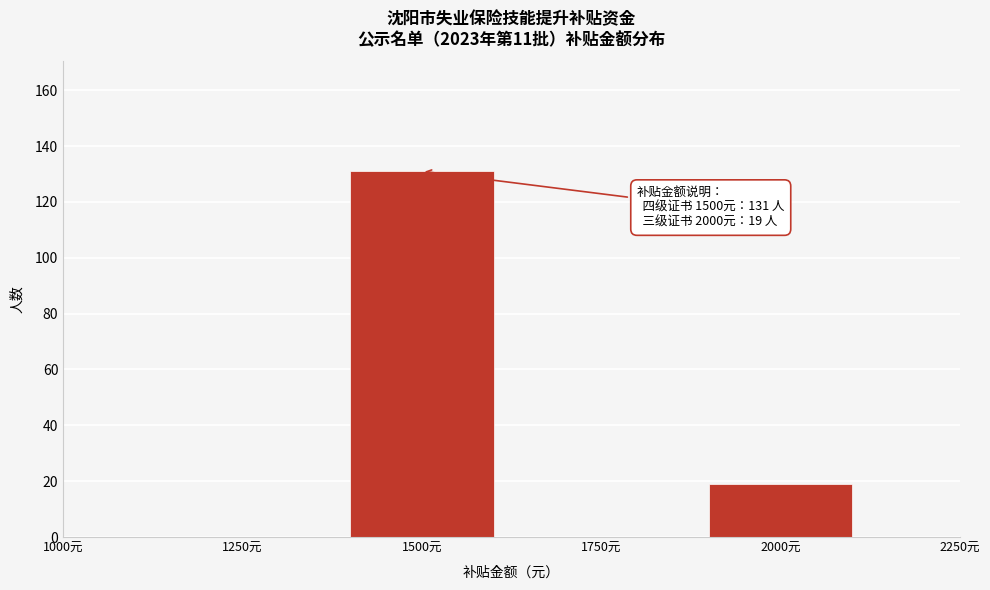

Reading left to right, what are all the values shown in this chart?

1250元=0	1500元=131	1750元=0	2000元=19